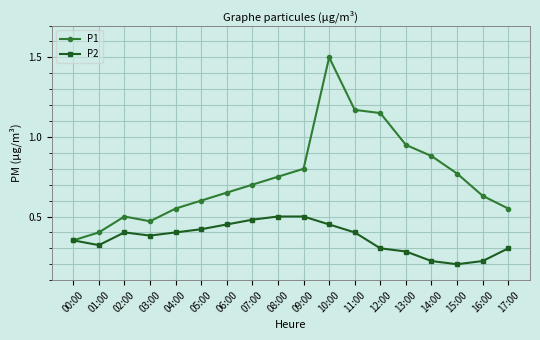

In P2, how many points are lower than both neighbors (excluding endpoints)?

3